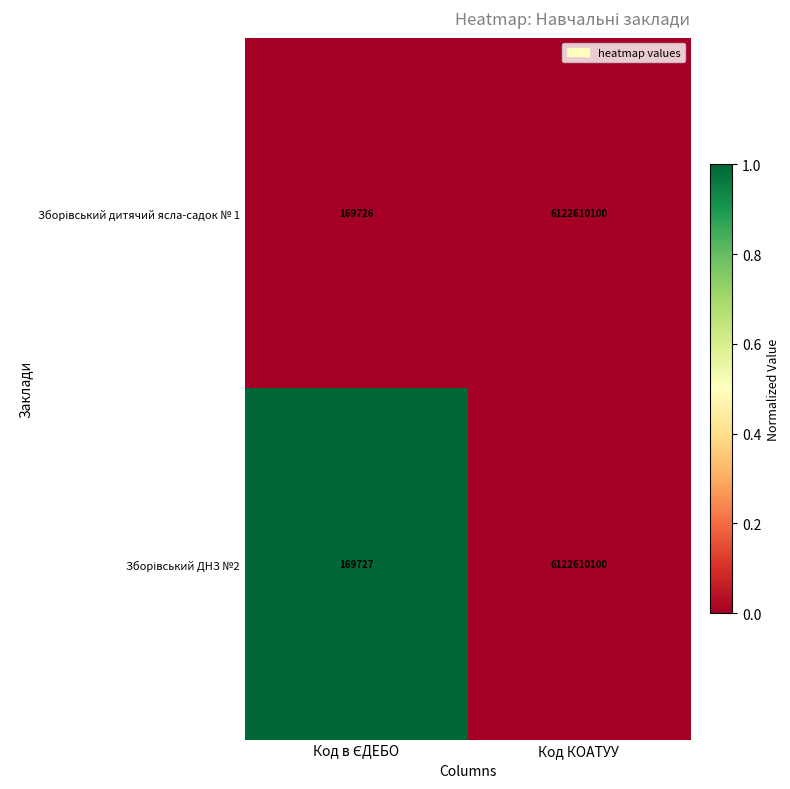

What is the total value across all series at Код КОАТУУ?

12245220200